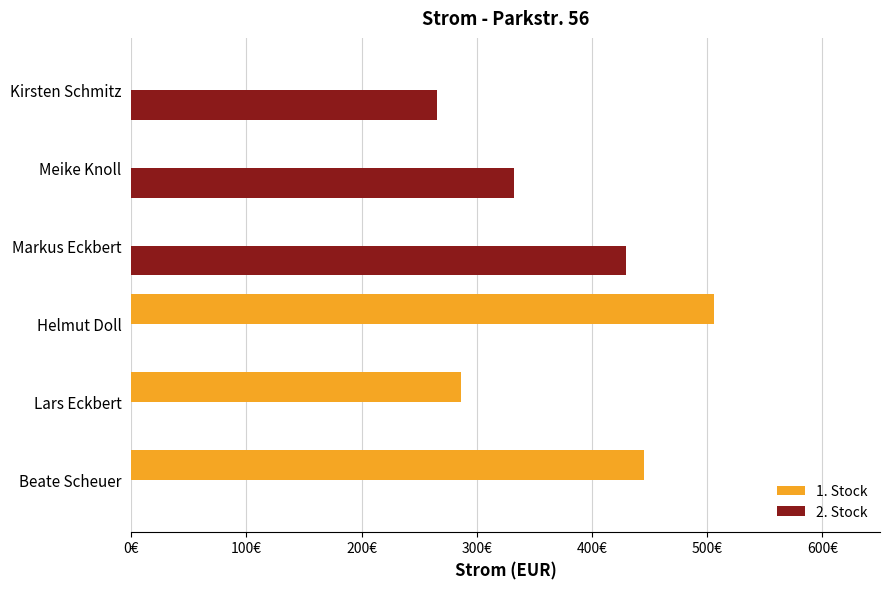

At which category is the sum across all series the highest?

Helmut Doll